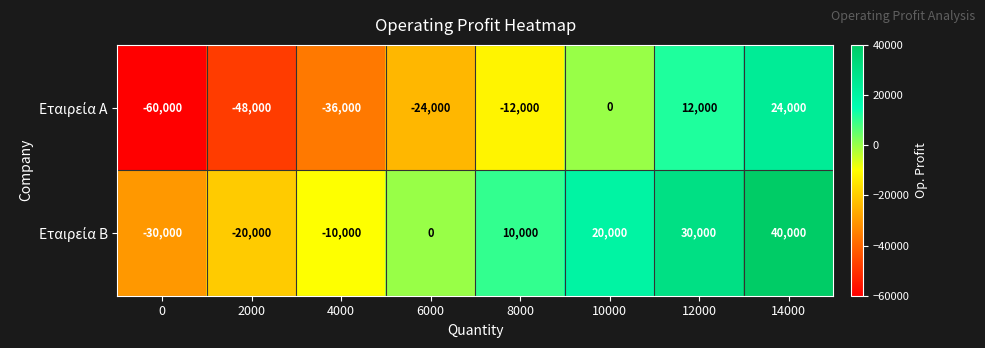

Which category has the highest value across all series?

14000